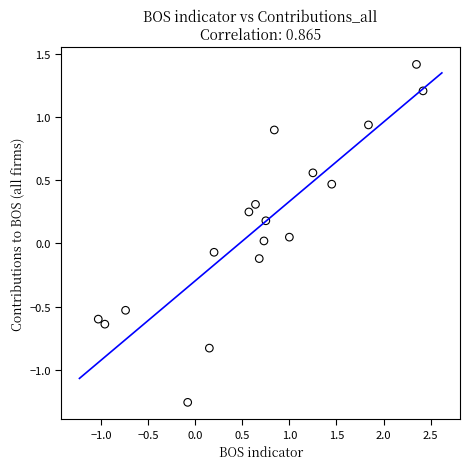

What is the range of Y values (max minus min)?

2.7